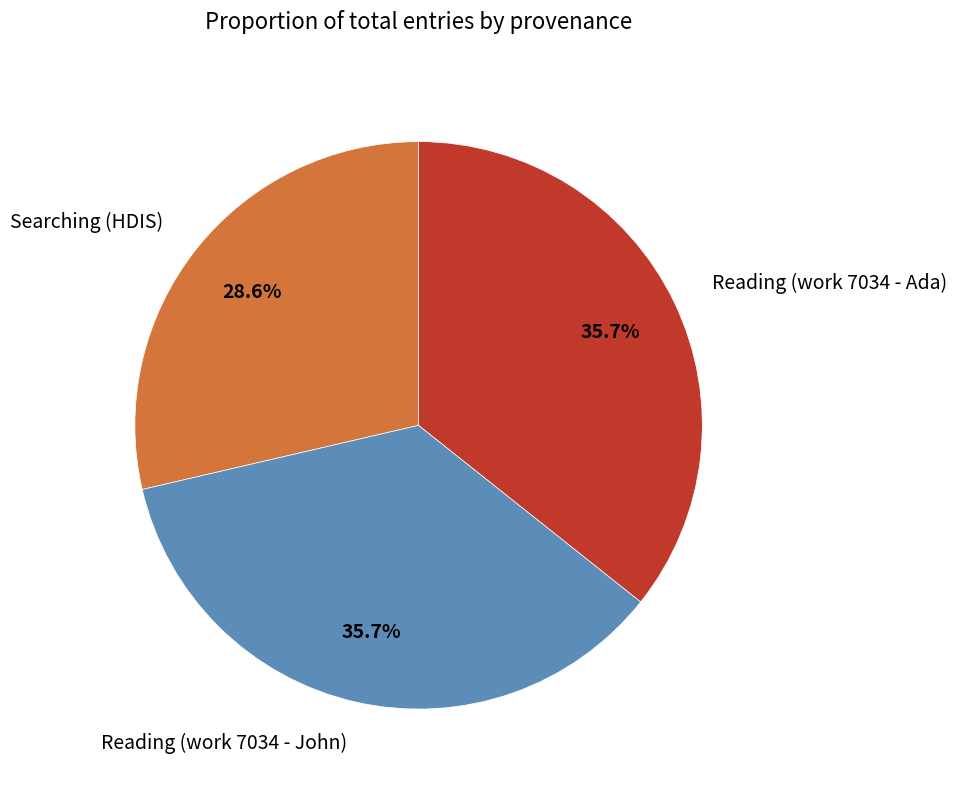

To the nearest percent, what is the difference between the largest and smallest slice percentages?

7%